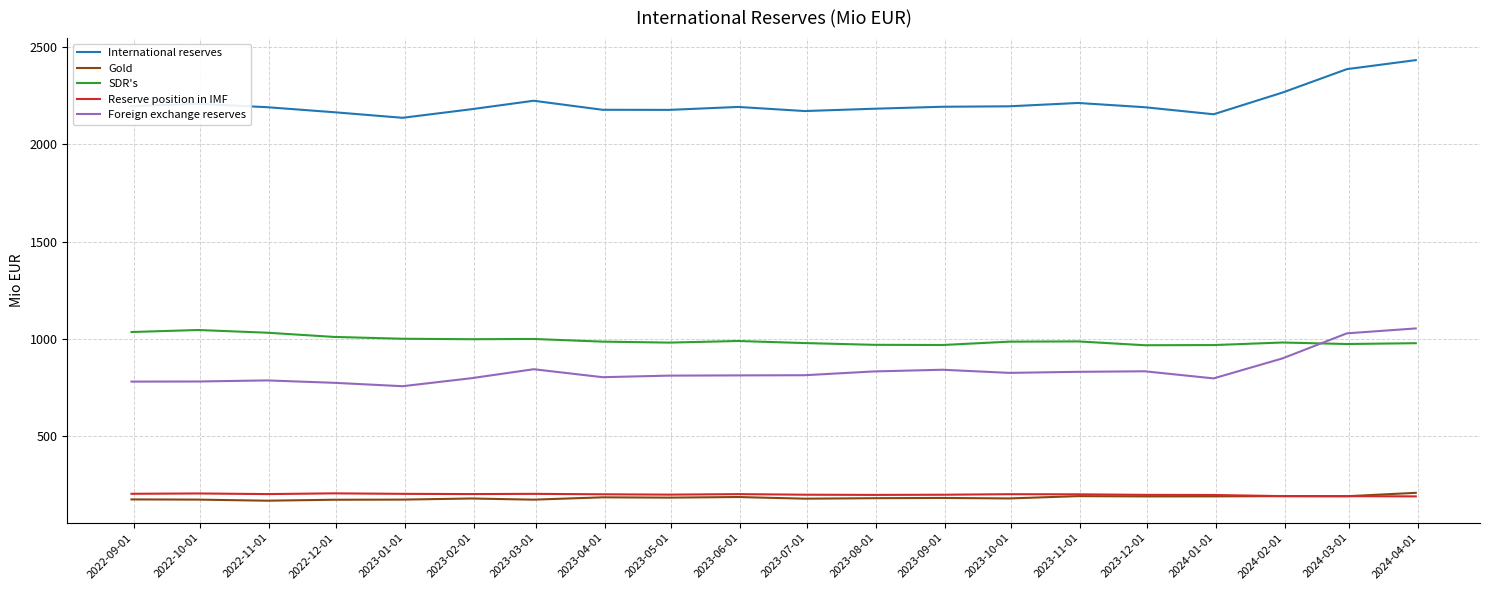

Which series has the largest total across all categories?

International reserves